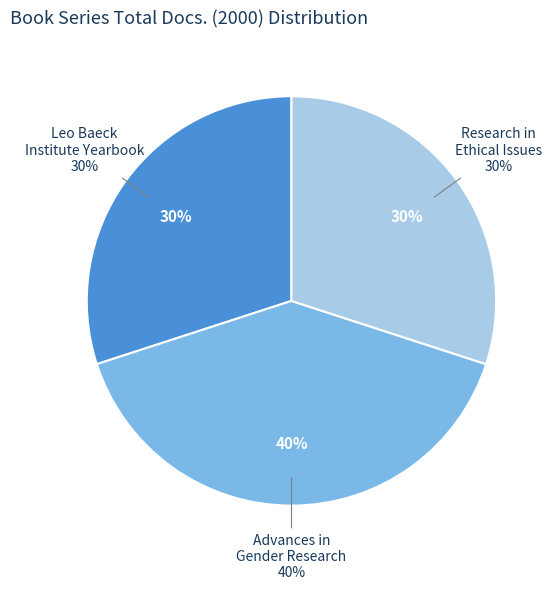

What is the smallest slice in the pie chart?

Leo Baeck Institute Yearbook